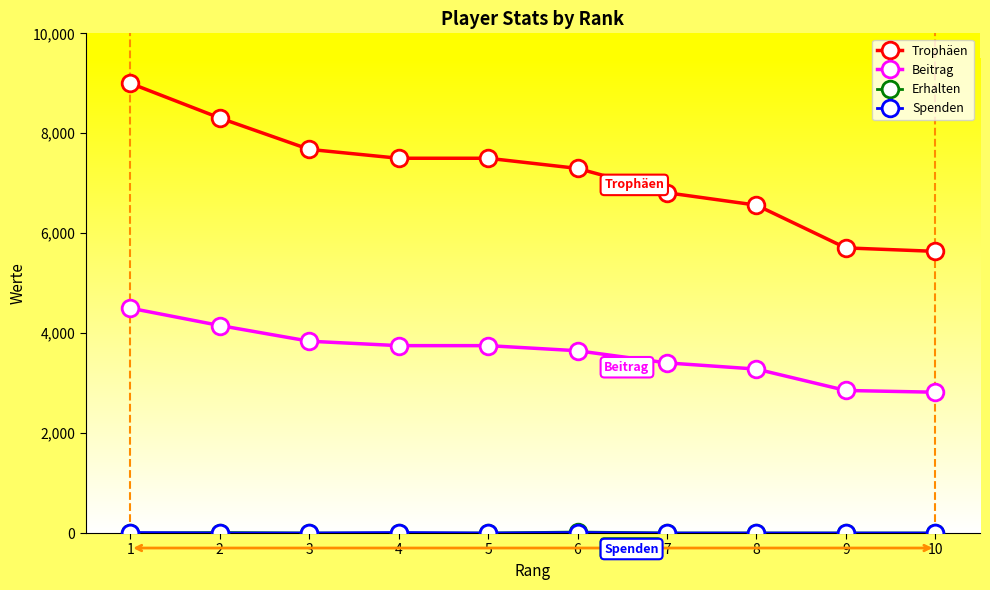

What is the value of the Trophäen point at the 8th from the left?

6562